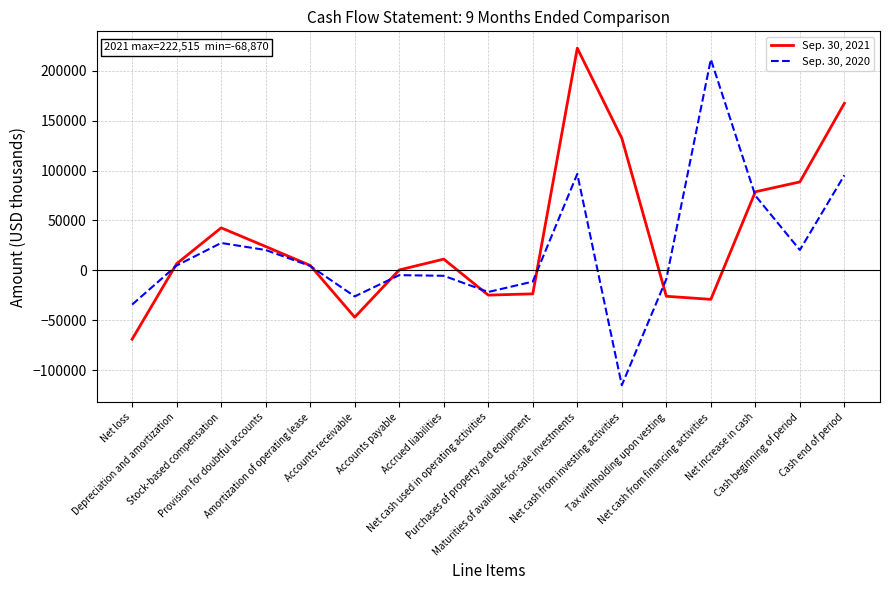

Rank the series by their average value, from lowest to highest.

Sep. 30, 2020, Sep. 30, 2021